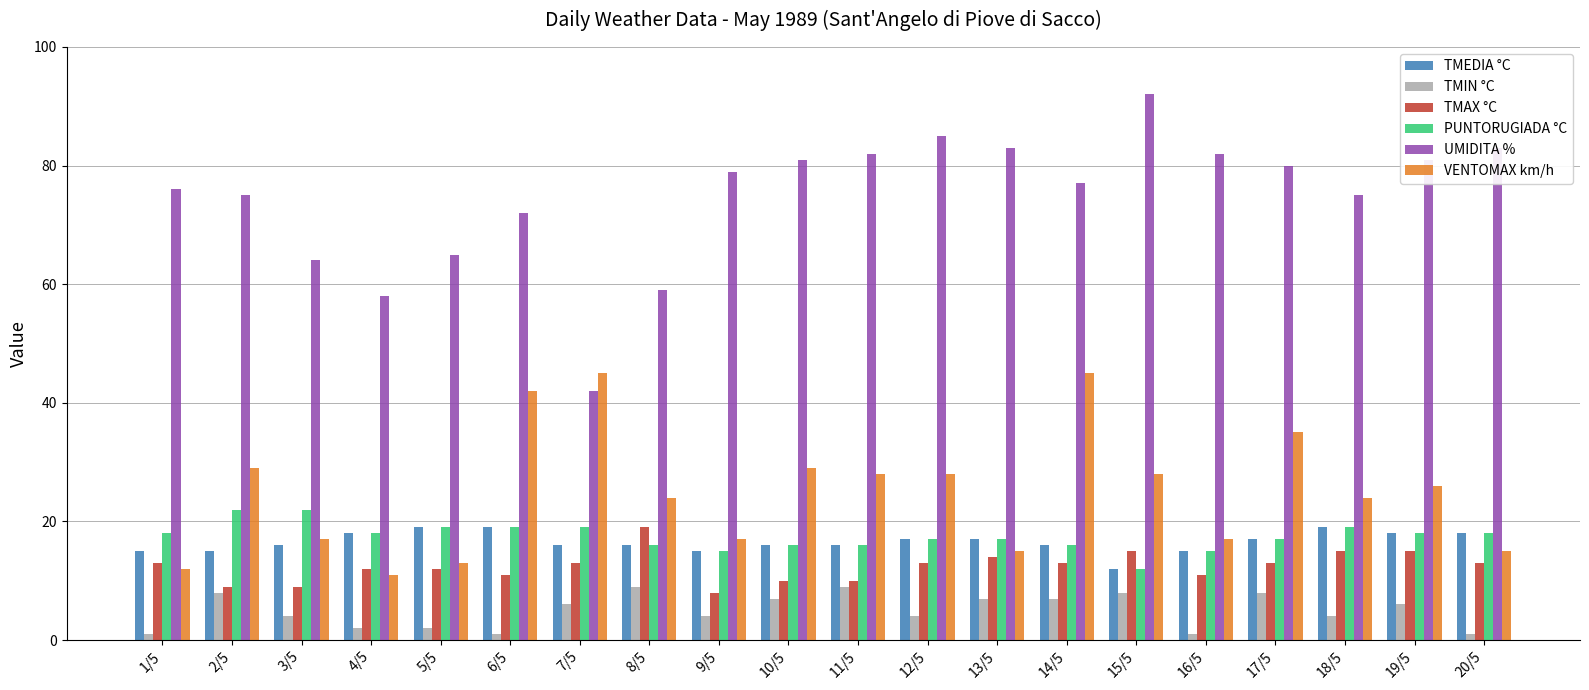

How many bars are there in each group?

6